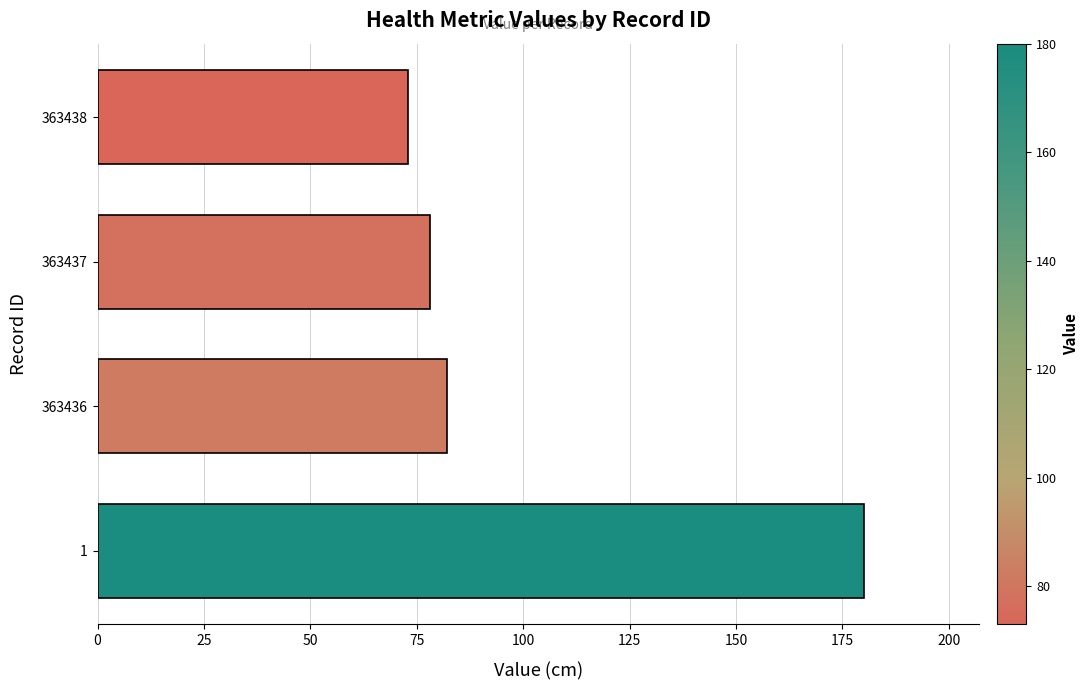

What is the change in value from 1 to 363438?

-107